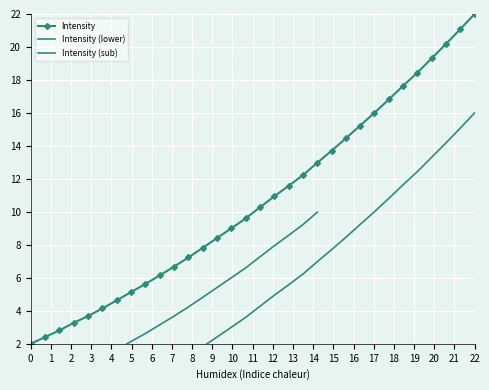

What is the lowest value of the Intensity series?

2.0